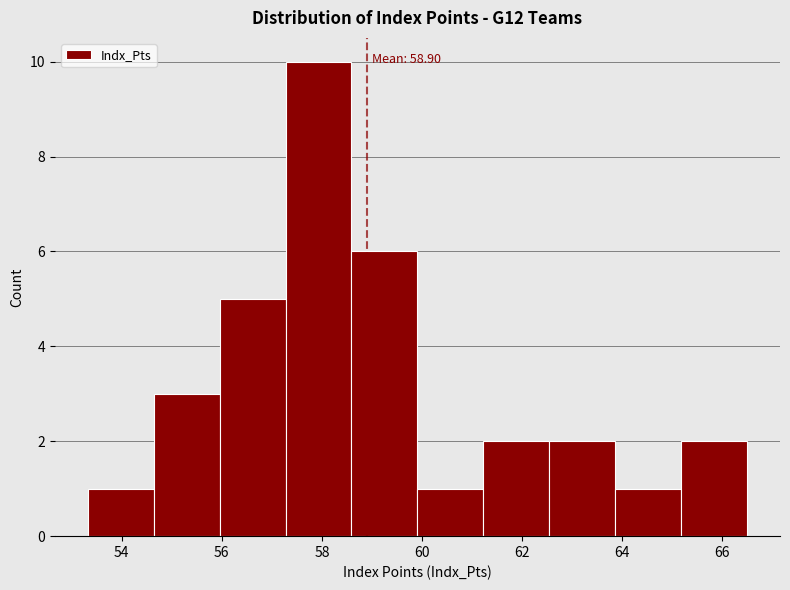

Over which range of the x-axis is the bar tallest?

57.2 to 58.6